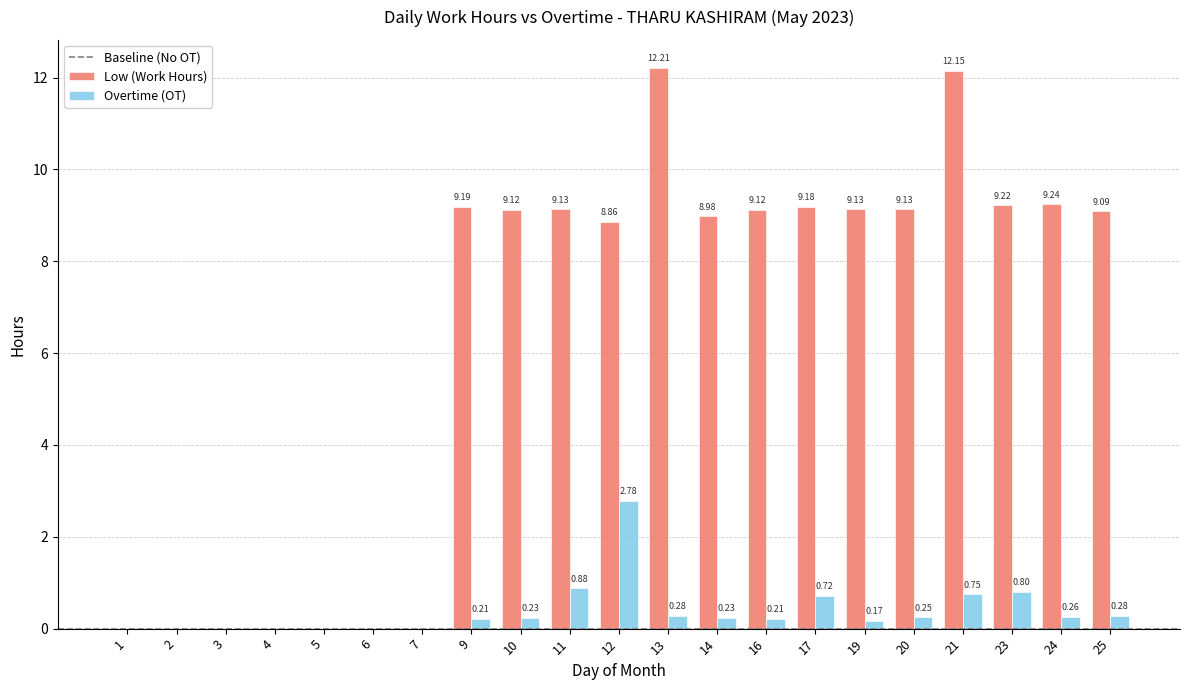

What is the sum of all Overtime (OT) values?

8.1